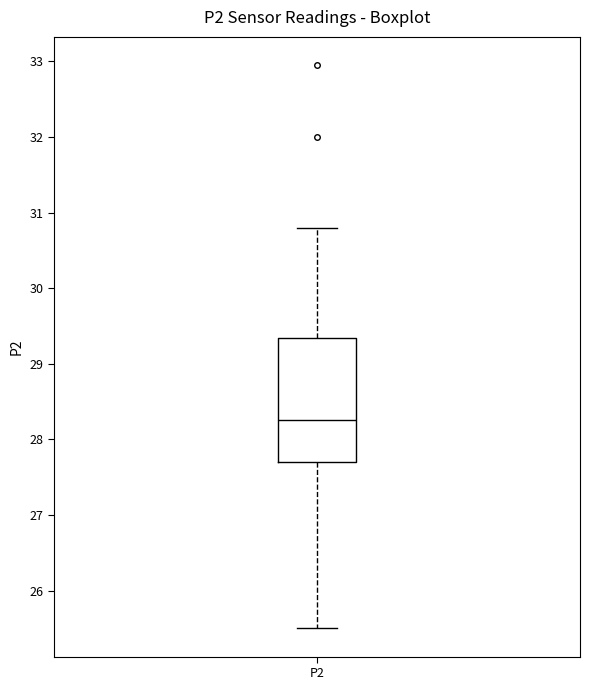

Where is the lower edge of the box for P2 on the y-axis? The values are not printed on the chart, so give them approximately, as read against the axis.

27.7